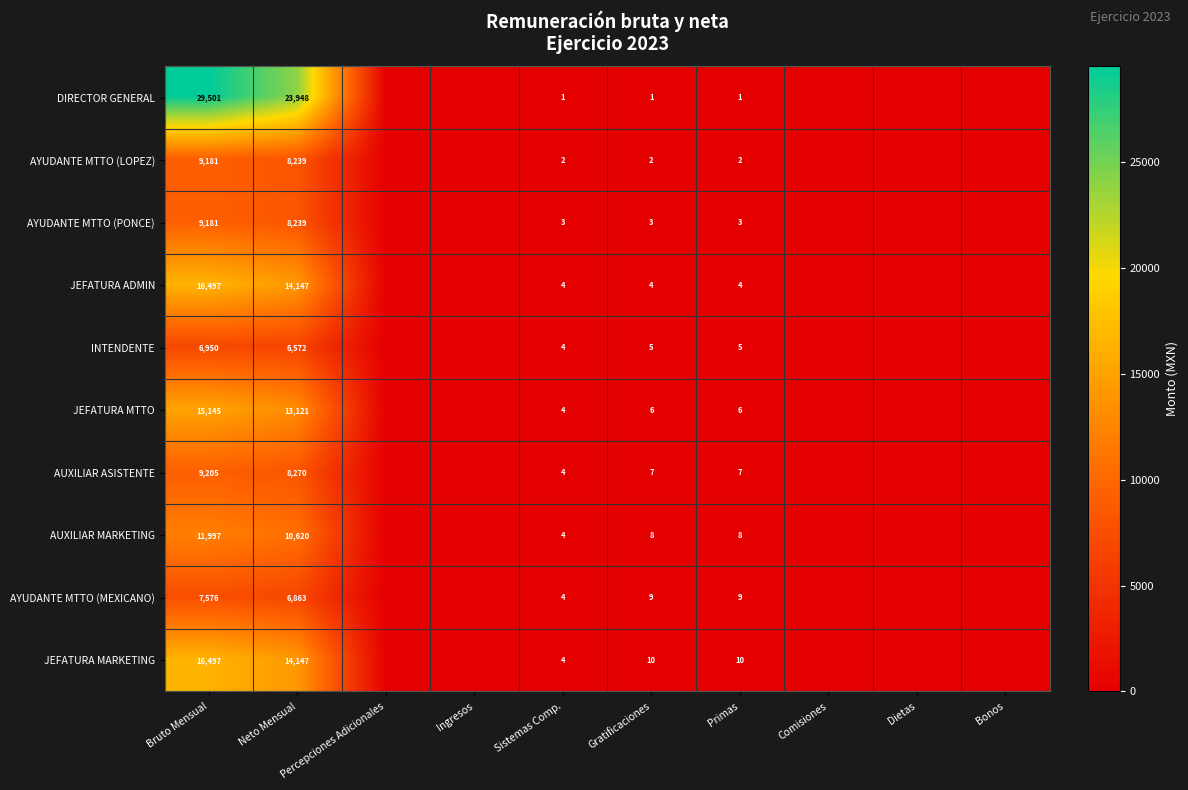

At which category does the chart reach its minimum across all series?

Percepciones Adicionales